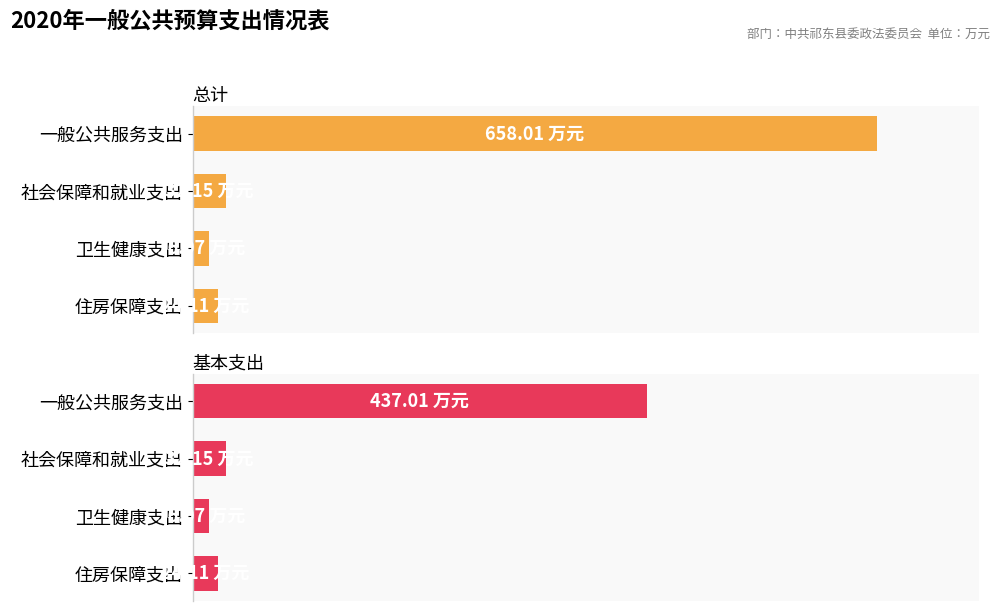

What is the value of the 总计 bar at the 4th from the left?

24.1